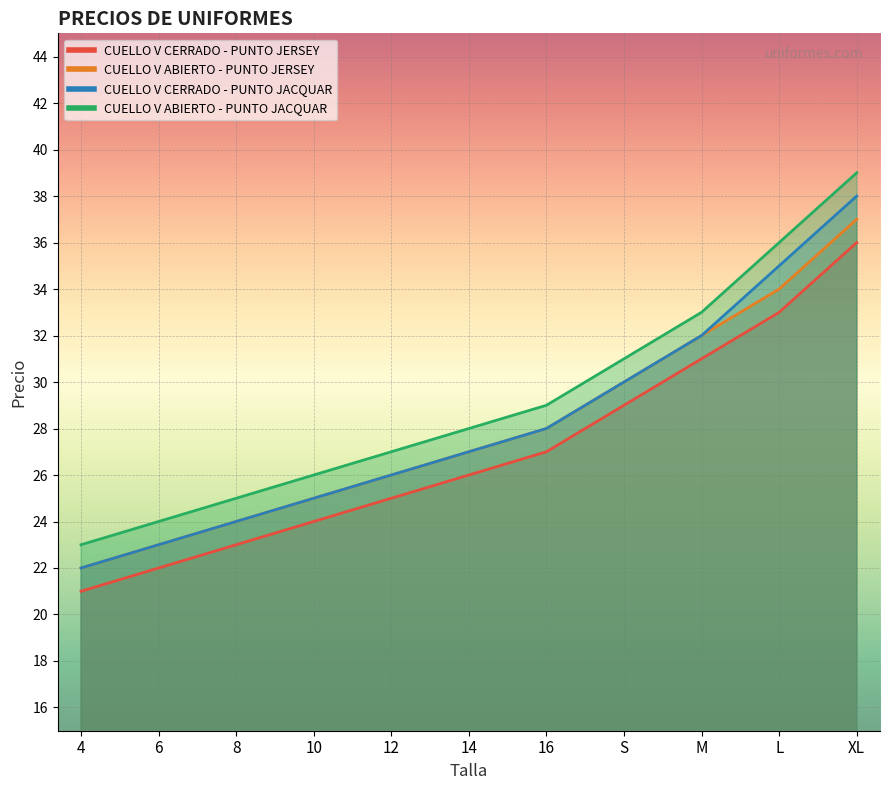

How many data points does each series have?

11